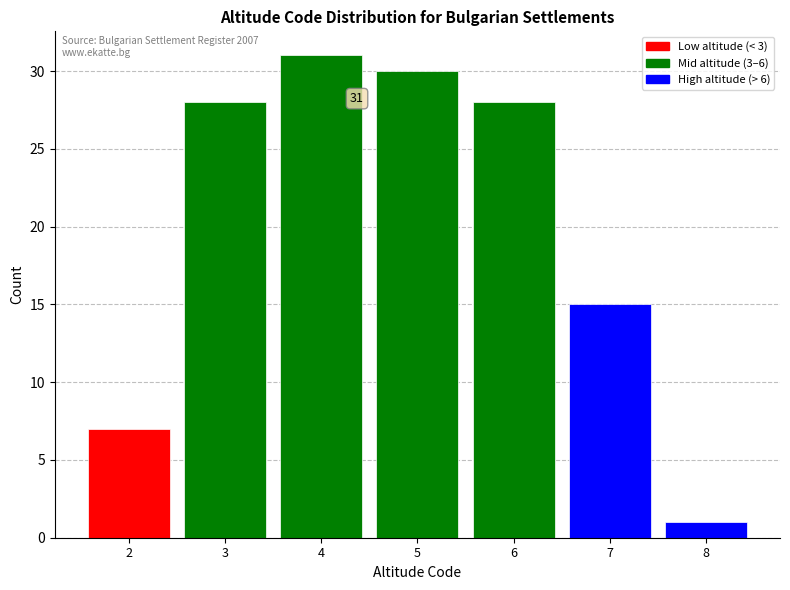

Over which range of the x-axis is the bar tallest?

3.5 to 4.5